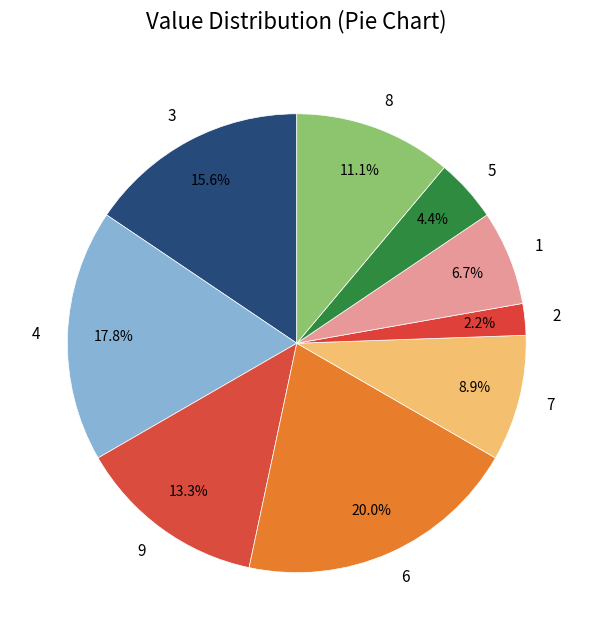

Which slice is the largest?

6